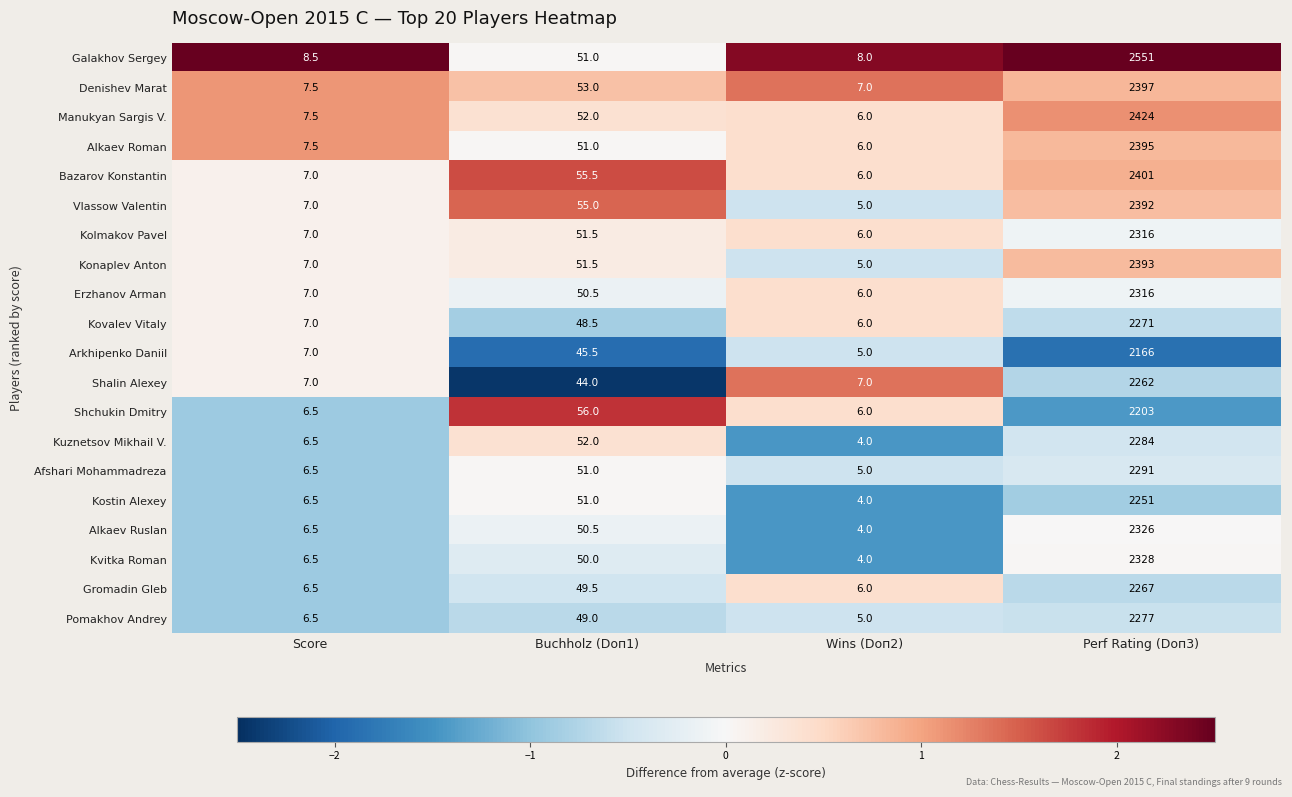

Which label corresponds to the largest value in the chart?

Perf Rating (Doп3)